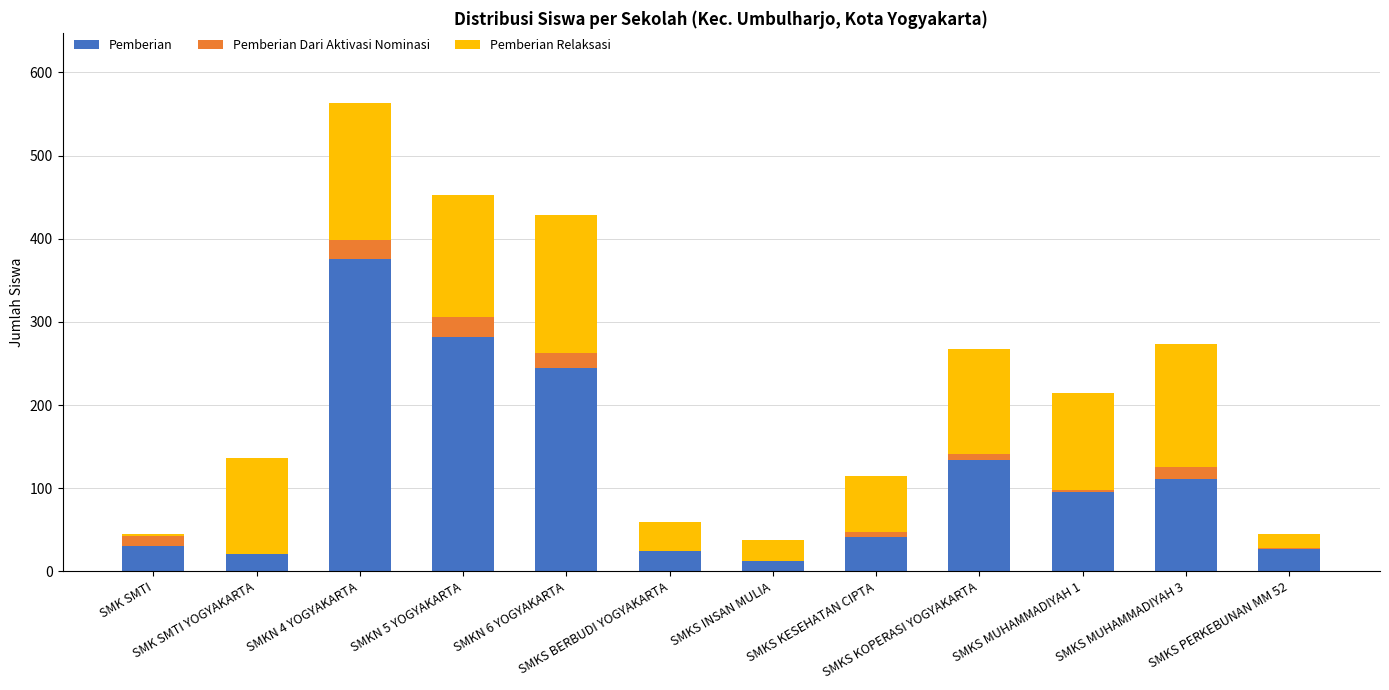

What is the sum of all Pemberian values?

1400